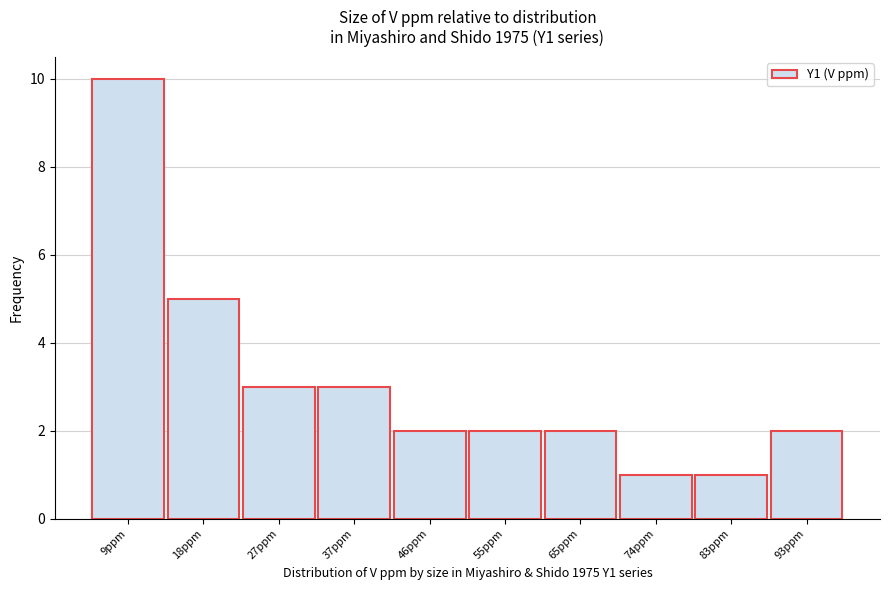

Reading left to right, list all the values displayed in this chart.

9ppm=10	18ppm=5	27ppm=3	37ppm=3	46ppm=2	55ppm=2	65ppm=2	74ppm=1	83ppm=1	93ppm=2